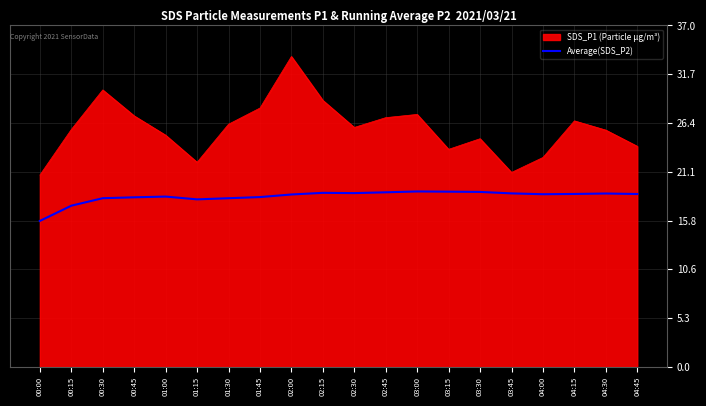

List the series in order of their peak value, lowest first.

Average(SDS_P2), SDS_P1 (Particle µg/m³)